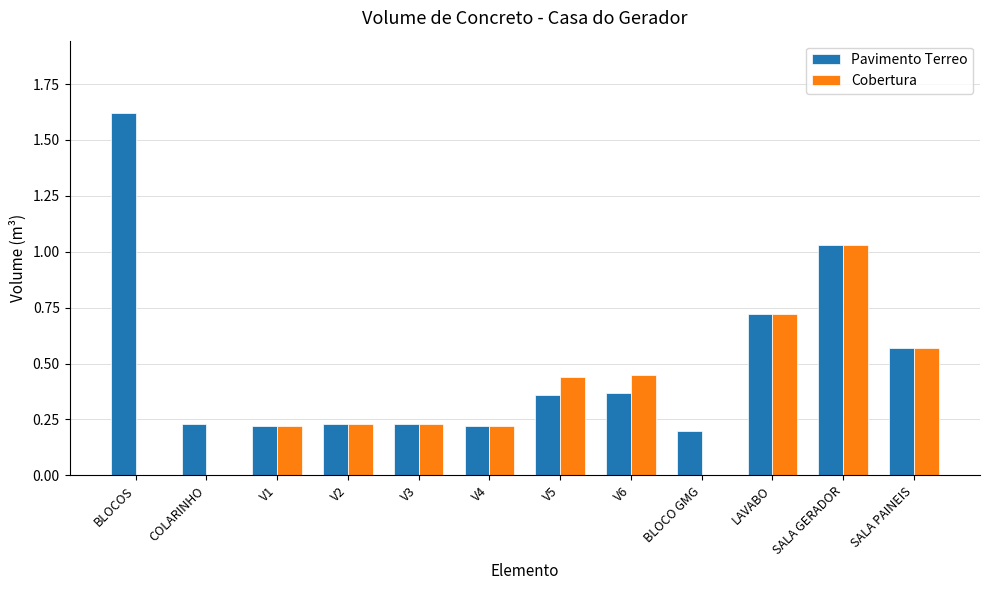

Is it true that Pavimento Terreo equals 0.2 at LAVABO?

False